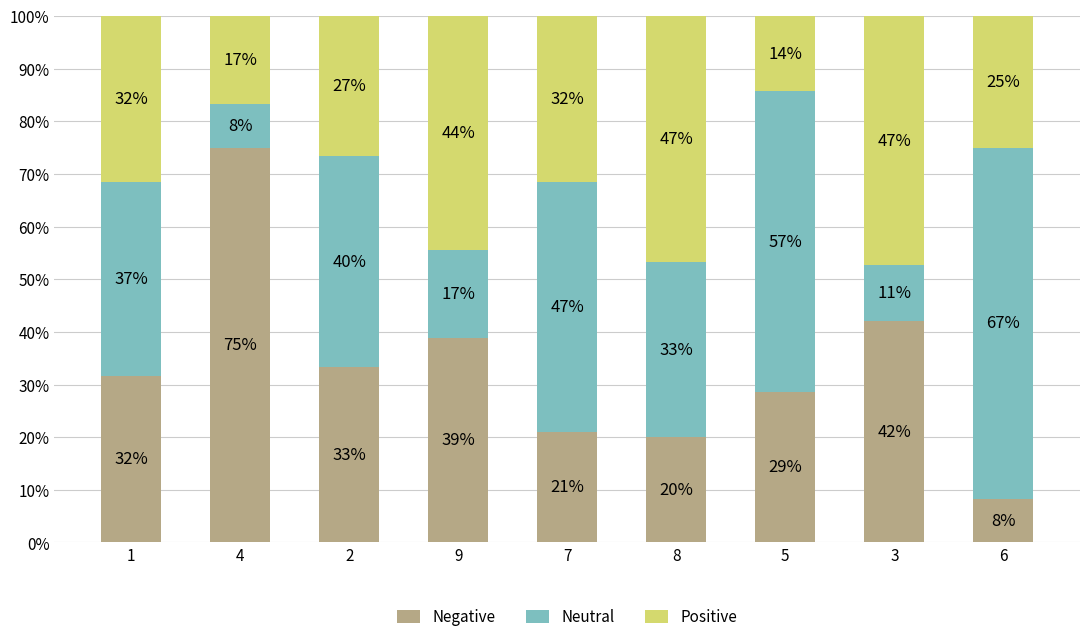

What are all the series names shown in the legend?

Negative, Neutral, Positive